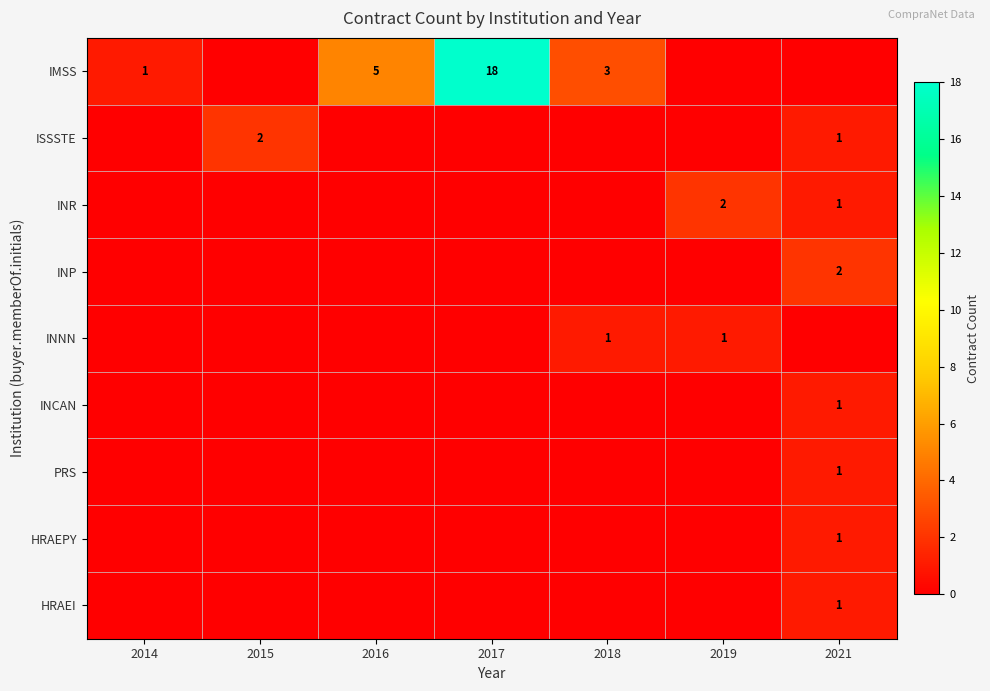

Is it true that HRAEPY equals 1 at 2021?

True